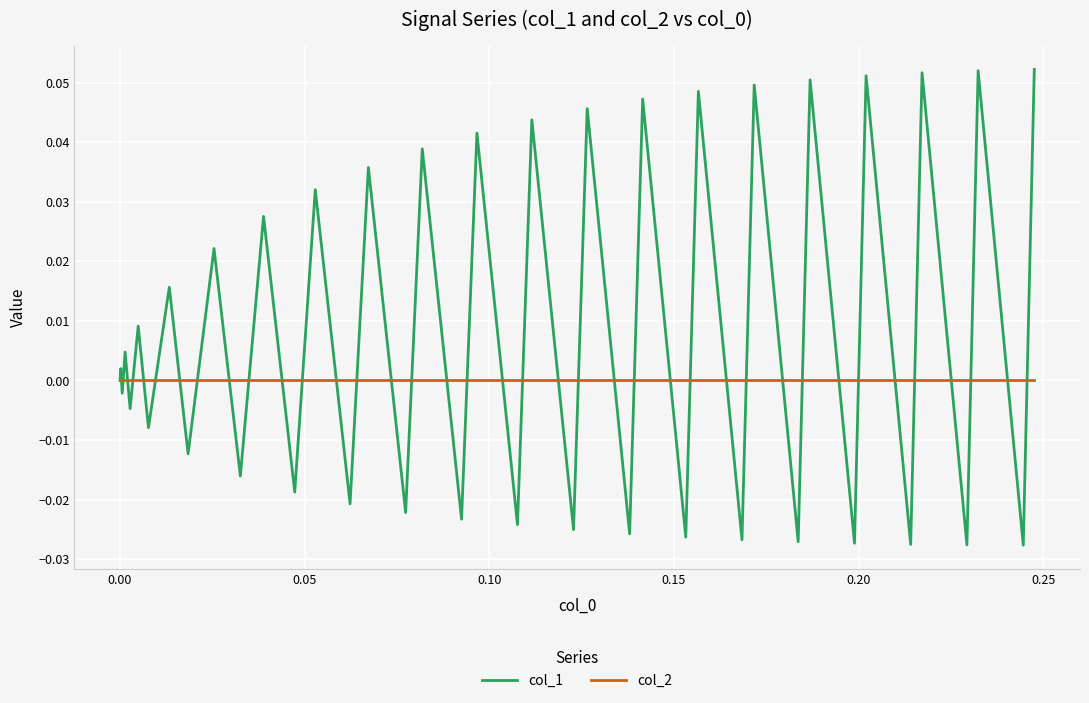

Which series has the largest total across all categories?

col_1